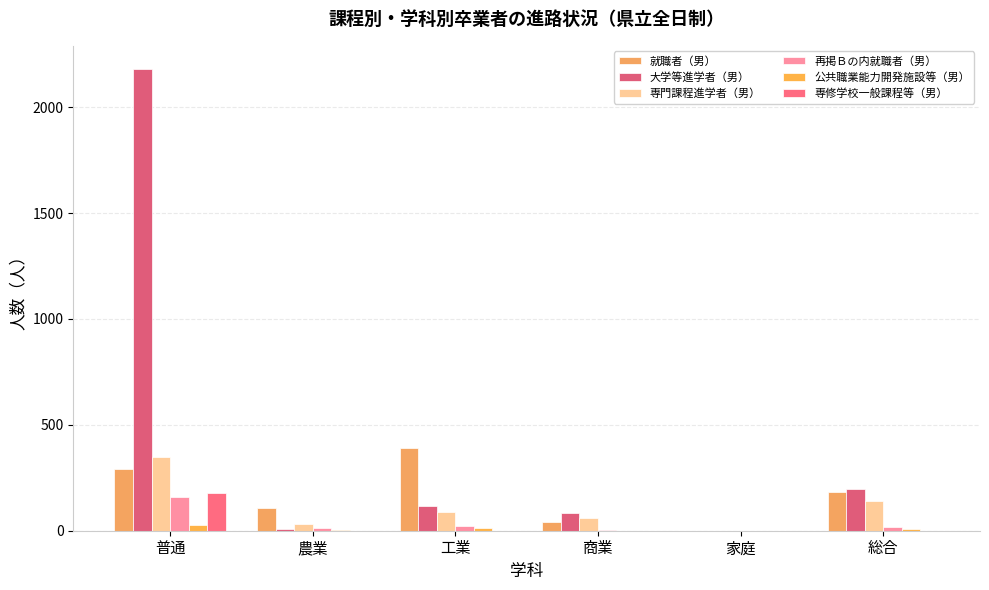

How many data points does each series have?

6